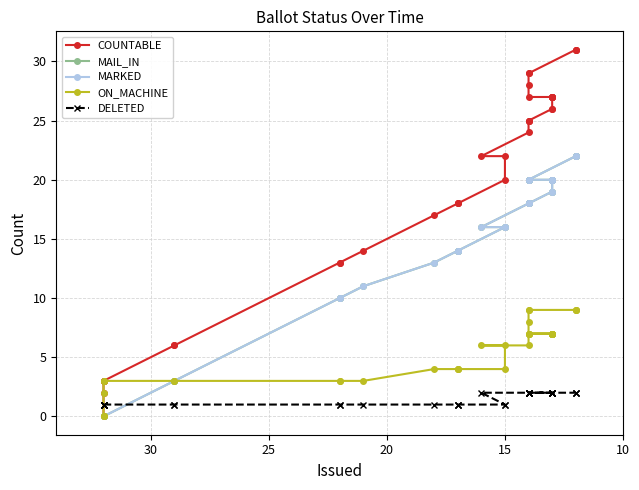

True or false: ON_MACHINE has more than 1 points higher than both neighbors.

False